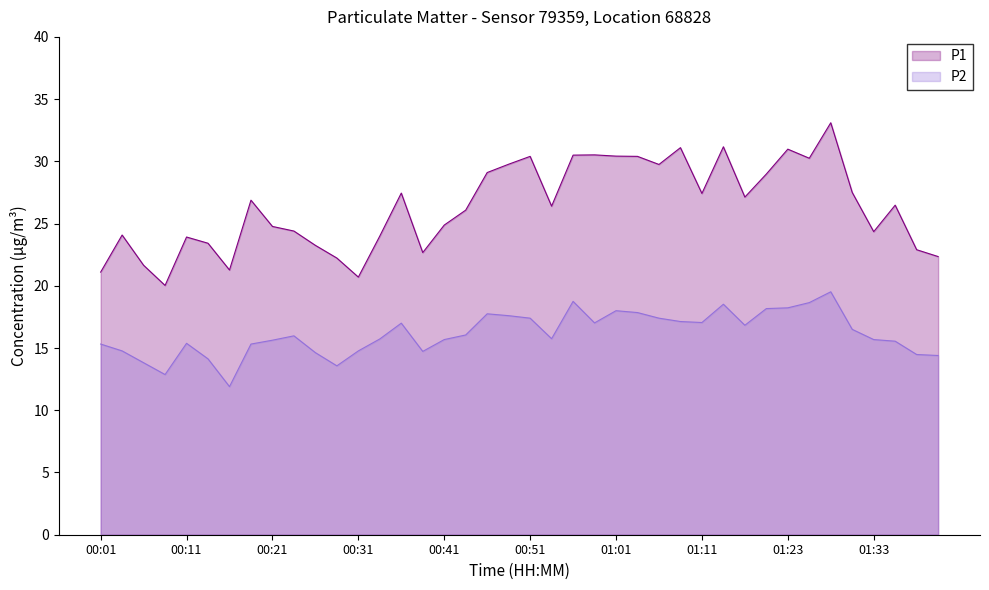

The value of P1 at 26 is 29.8. True or false?

True